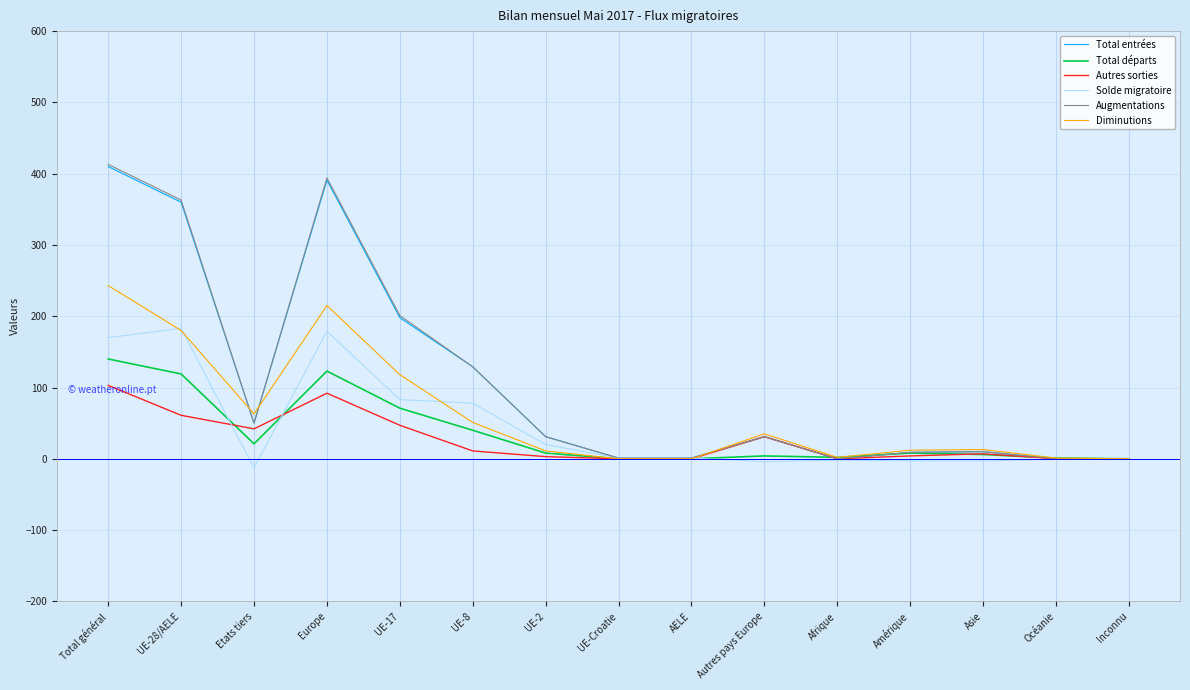

What is the difference between the maximum and minimum values in the Solde migratoire series?

196